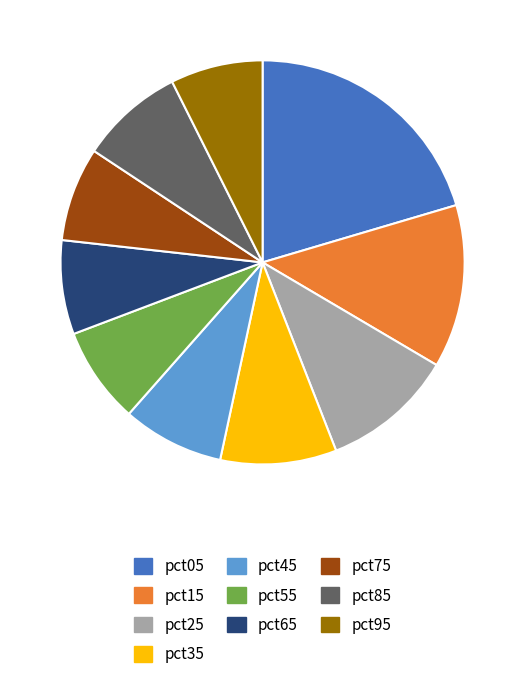

Combined, do pct15 and pct25 account for over 50%?

No